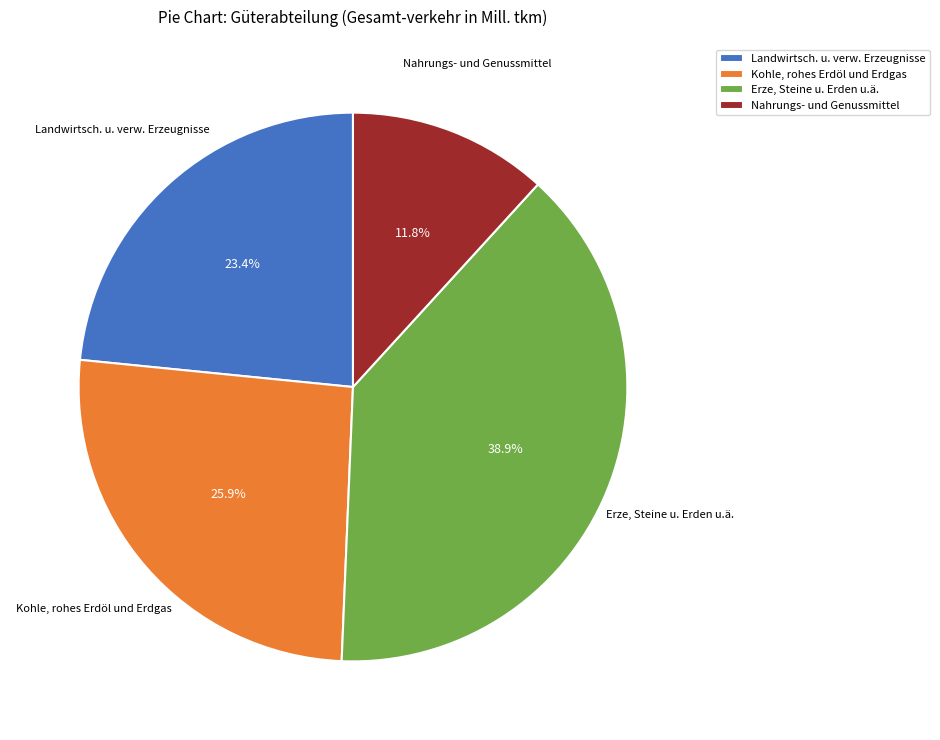

To the nearest percent, what is the average slice percentage?

25%